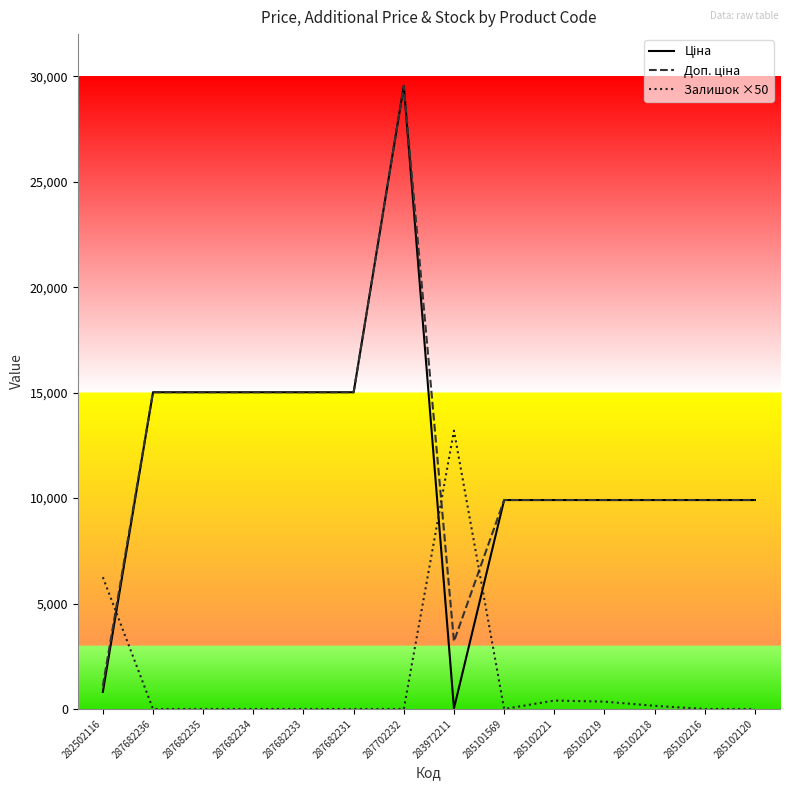

What is the spread (max minus min) of values at 287682235?

15019.2